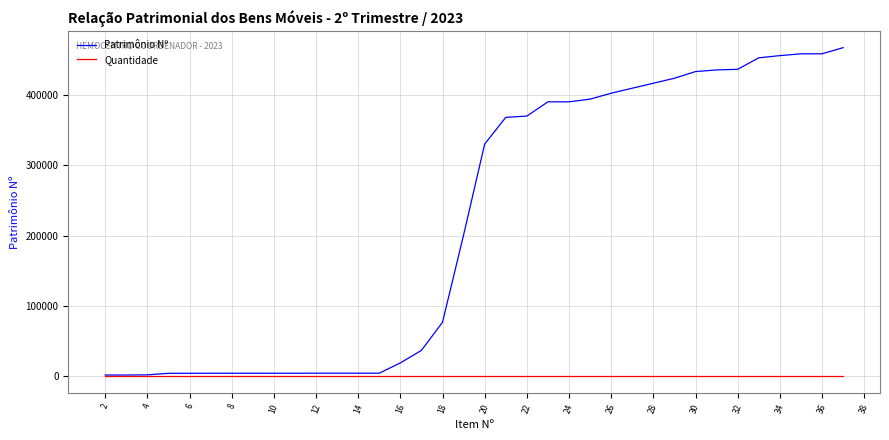

Which series has the largest total across all categories?

Patrimônio Nº